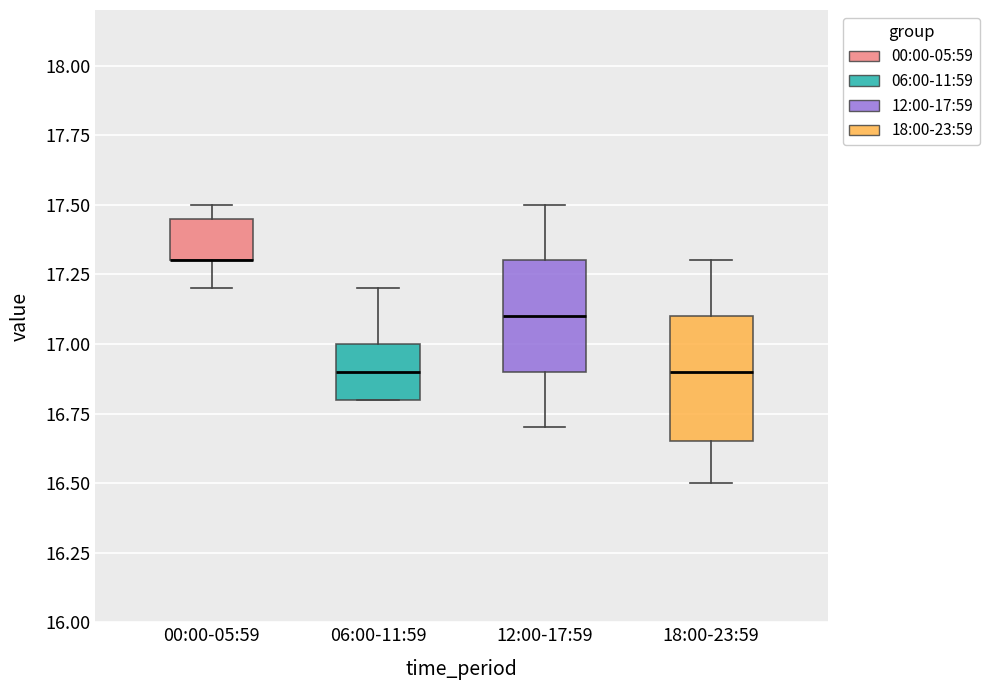

Where does the median line of the box for 12:00-17:59 sit on the y-axis? The values are not printed on the chart, so give them approximately, as read against the axis.

17.10